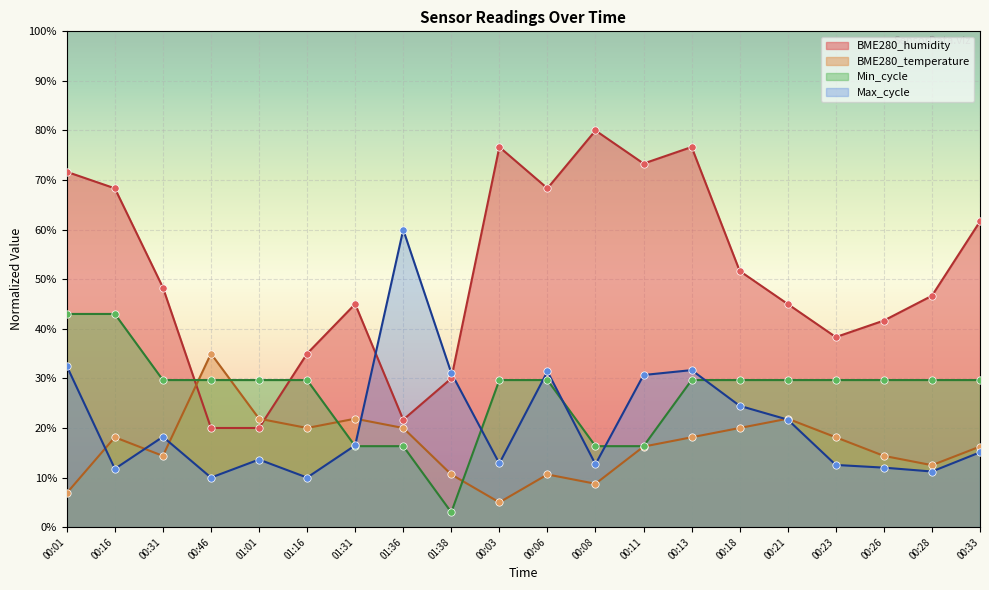

Which series contains the lowest Y value?

Min_cycle